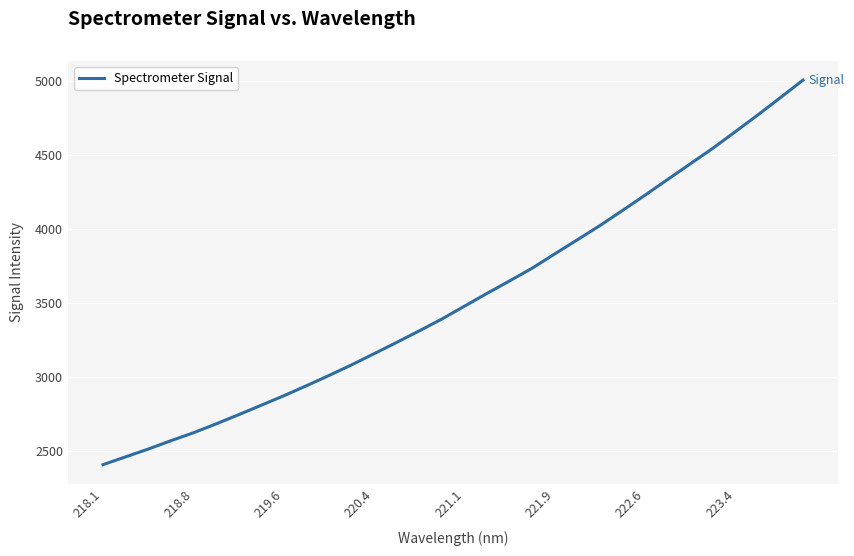

Is this an area chart (filled region under the line)?

No